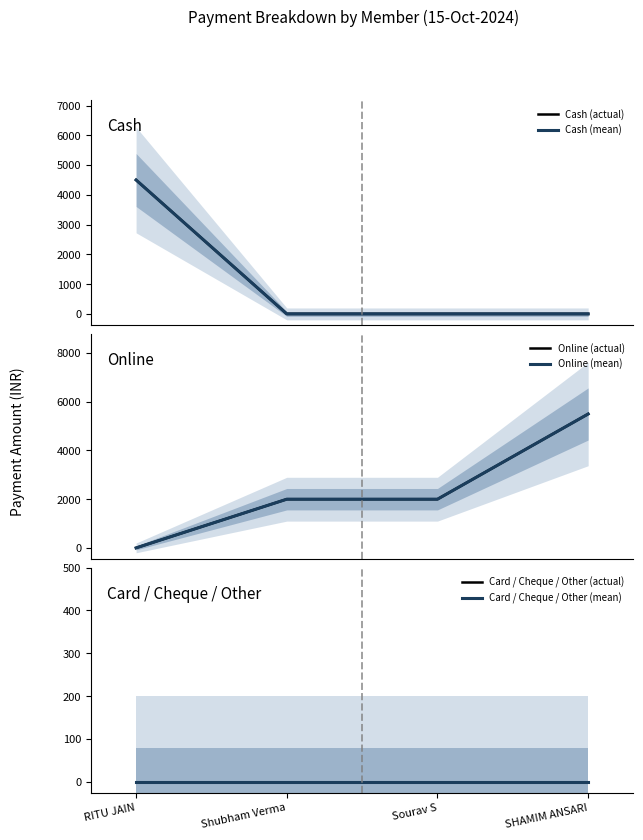

True or false: Card / Cheque / Other (actual) and Cash (actual) cross at least once.

False